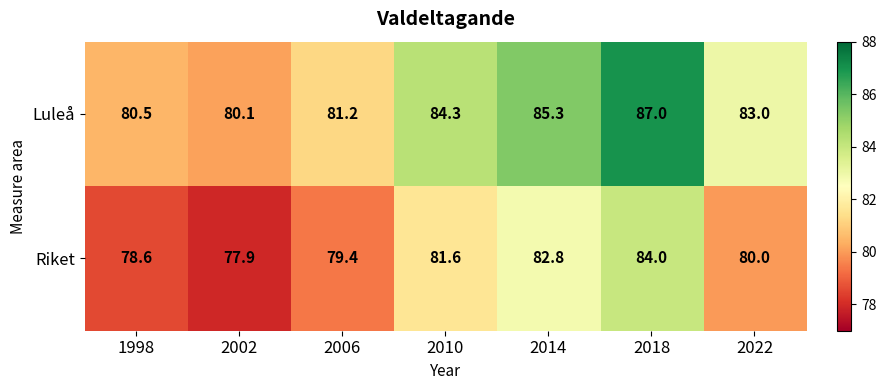

Which series has the largest total across all categories?

Luleå